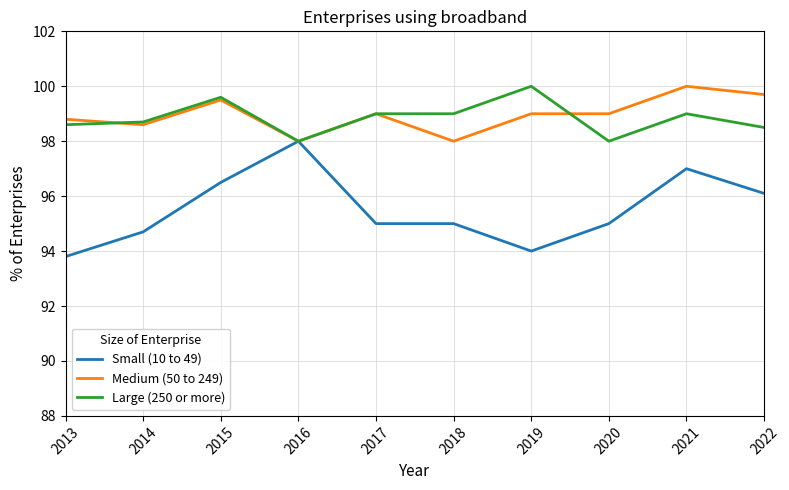

Reading left to right, transcribe all the data shown in this chart.

Small (10 to 49): 93.8	94.7	96.5	98.0	95.0	95.0	94.0	95.0	97.0	96.1
Medium (50 to 249): 98.8	98.6	99.5	98.0	99.0	98.0	99.0	99.0	100.0	99.7
Large (250 or more): 98.6	98.7	99.6	98.0	99.0	99.0	100.0	98.0	99.0	98.5